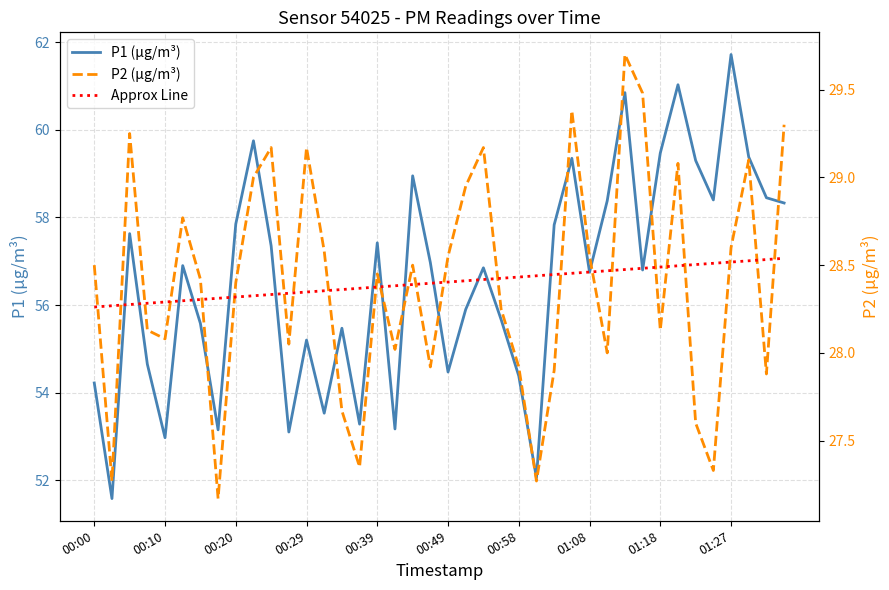

Which category has the highest value in the P1 (µg/m³) series?

01:27